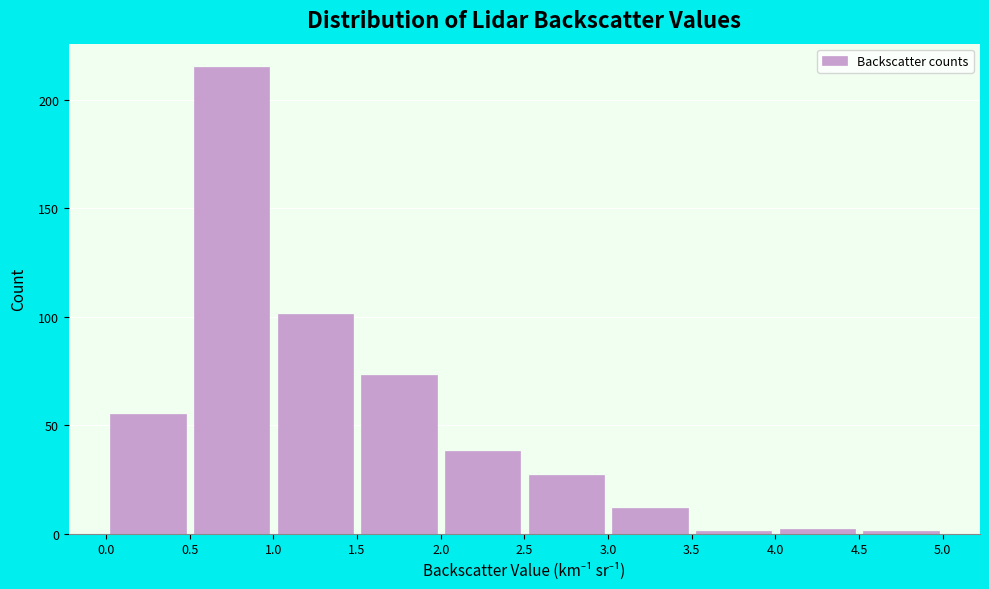

How tall is the bar that spans 2.5 to 3.0 on the x-axis? The values are not printed on the chart, so give them approximately, as read against the axis.

25